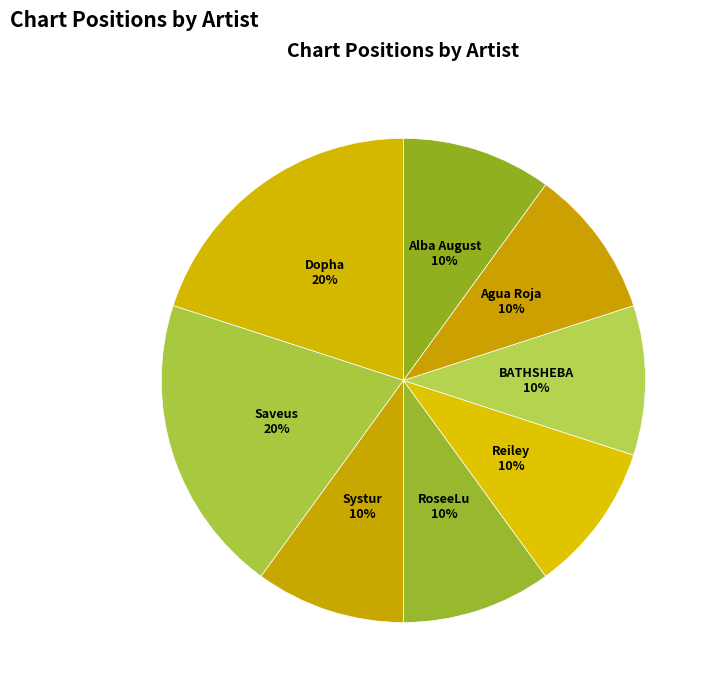

How many segments does this pie chart have?

8